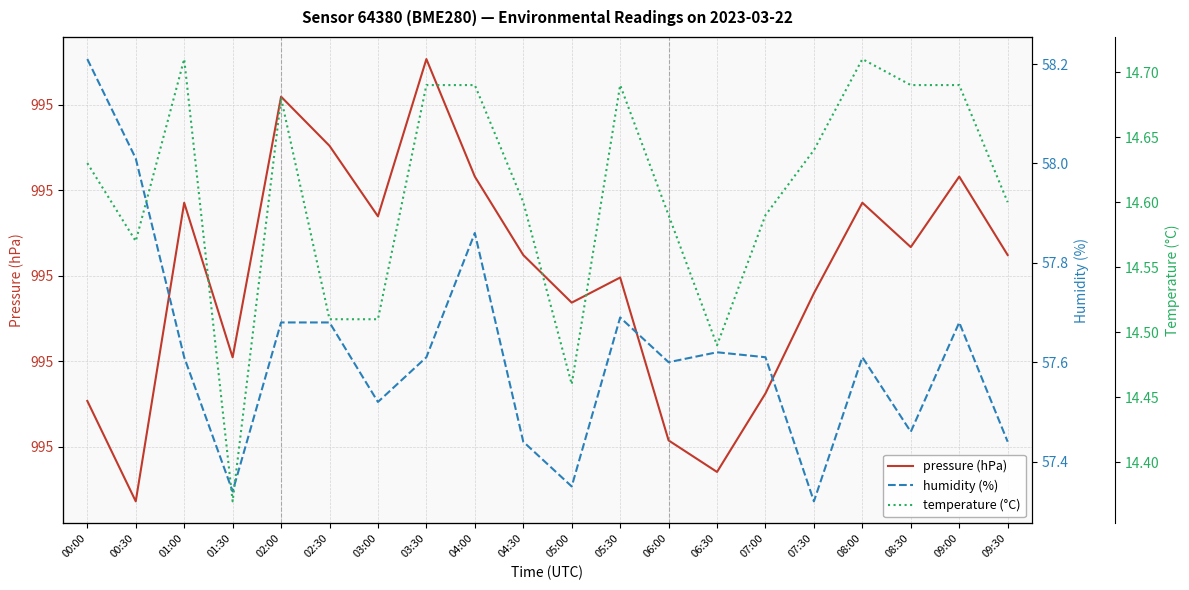

True or false: pressure (hPa) has a value of 1500.2 at 00:30.

False